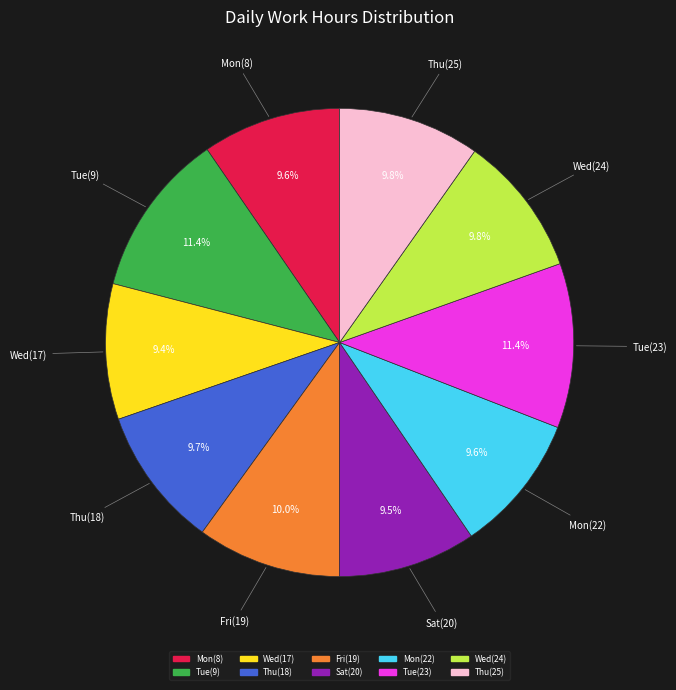

To the nearest percent, what portion does Tue(9) represent?

11%